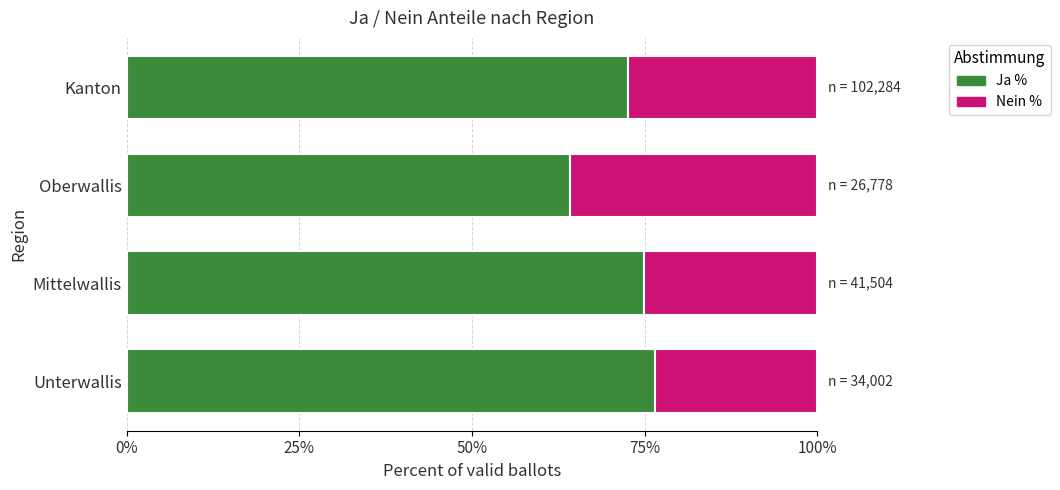

What is the lowest value of the Ja % series?

64.2